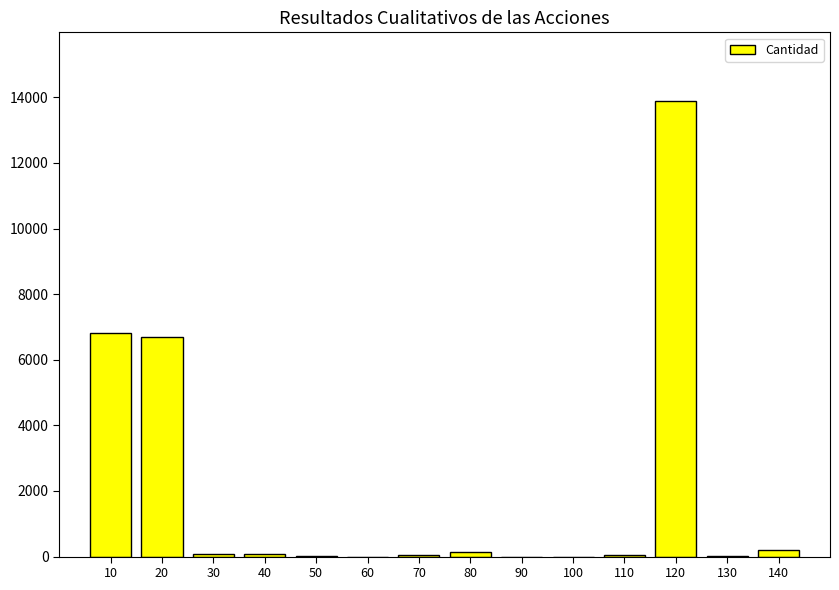

Between 80 and 120, which is larger?

120